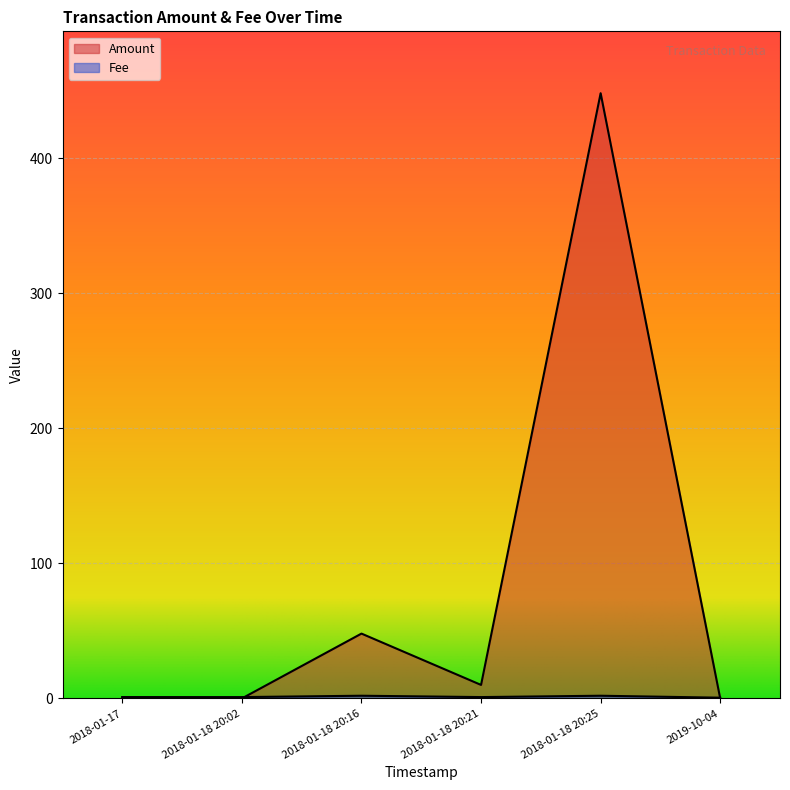

What is the highest value of the Fee series?

2.0